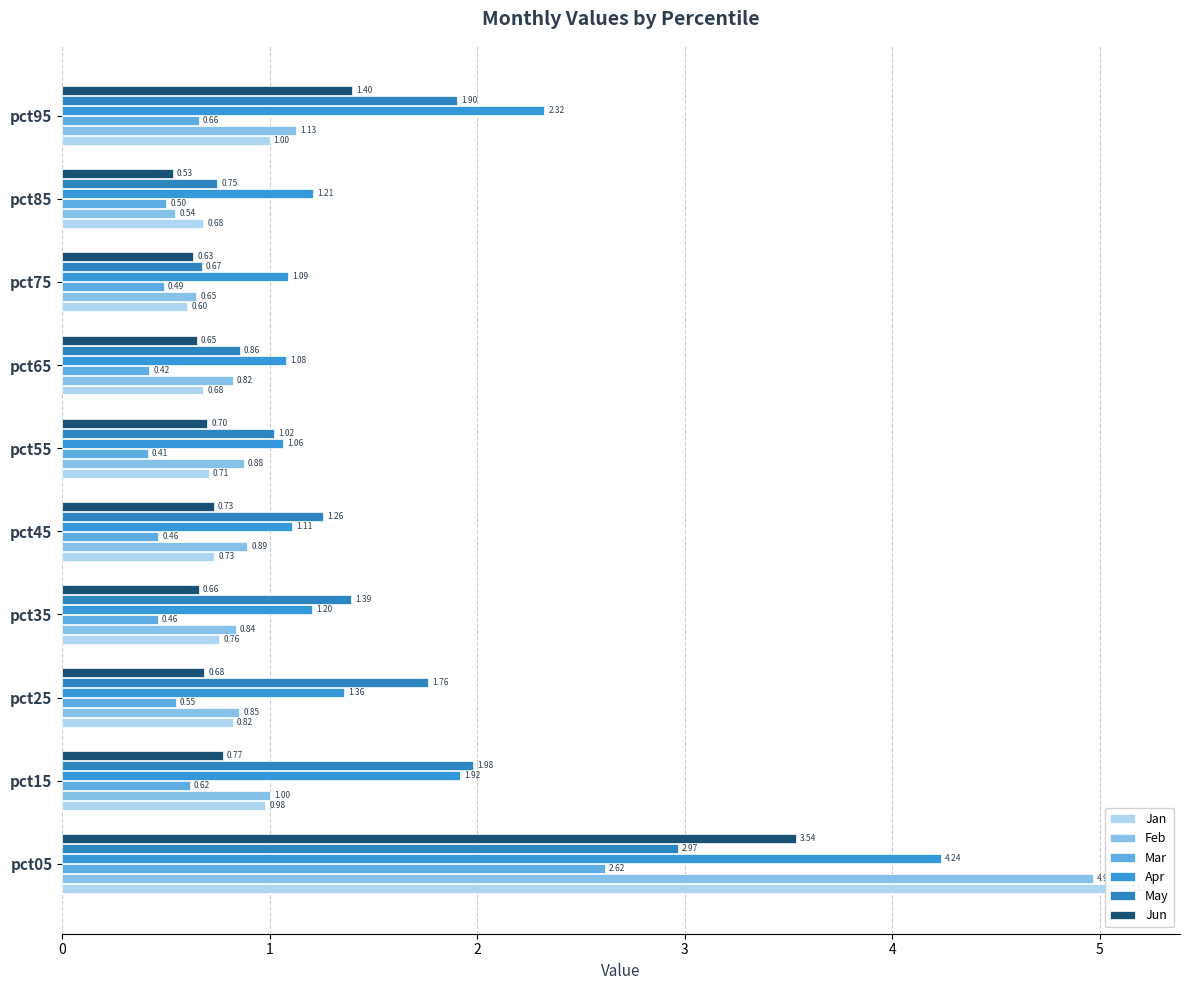

How many bars are there in total?

60